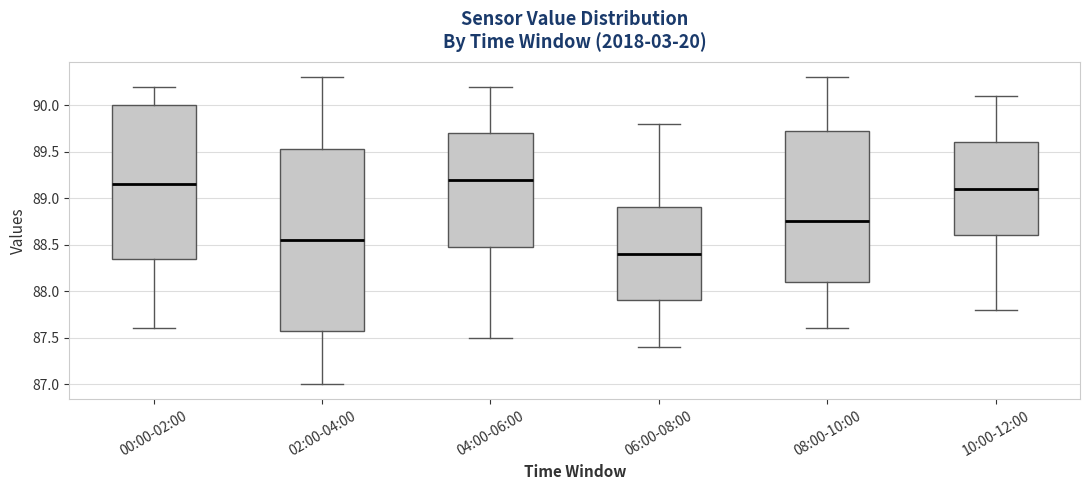

Where does the median line of the box for 06:00-08:00 sit on the y-axis? The values are not printed on the chart, so give them approximately, as read against the axis.

88.40